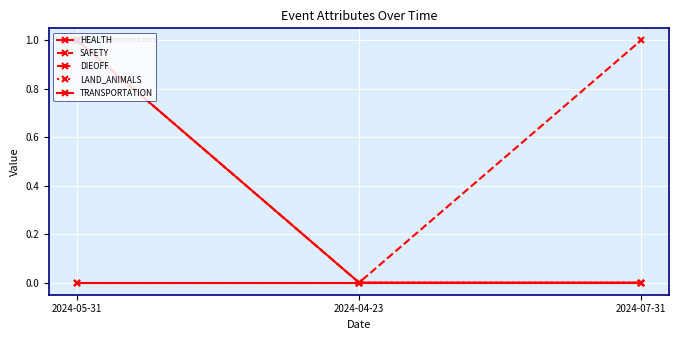

Does the chart have visible grid lines?

Yes